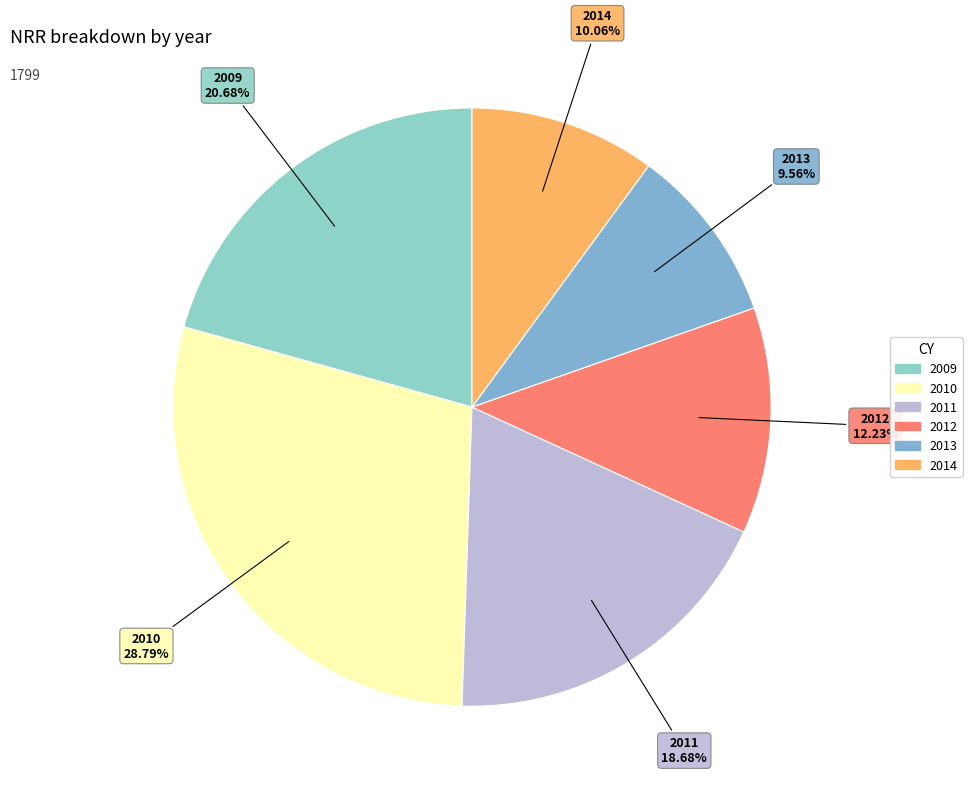

Combined, do 2011 and 2013 account for over 50%?

No